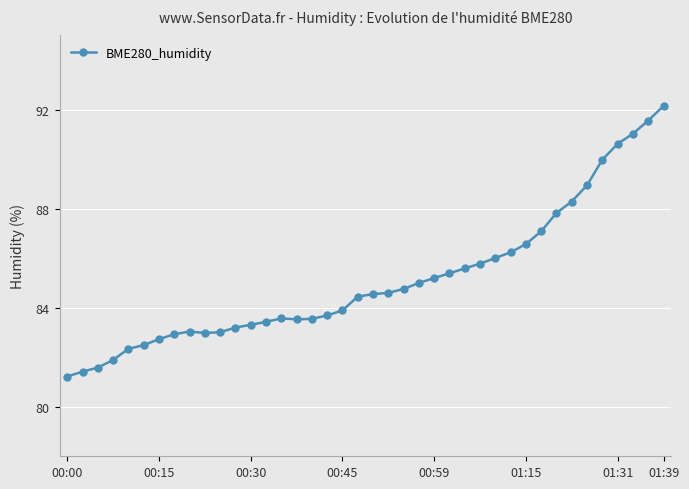

What is the sum of all values?

3405.4